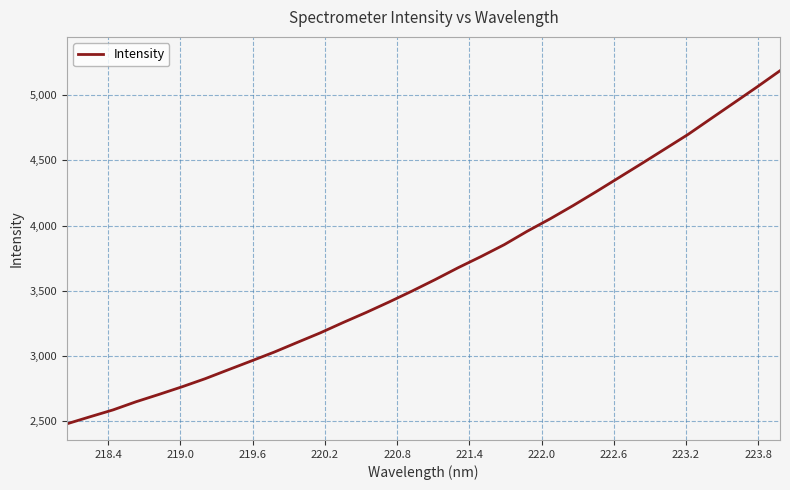

What is the smallest value displayed?

2481.0